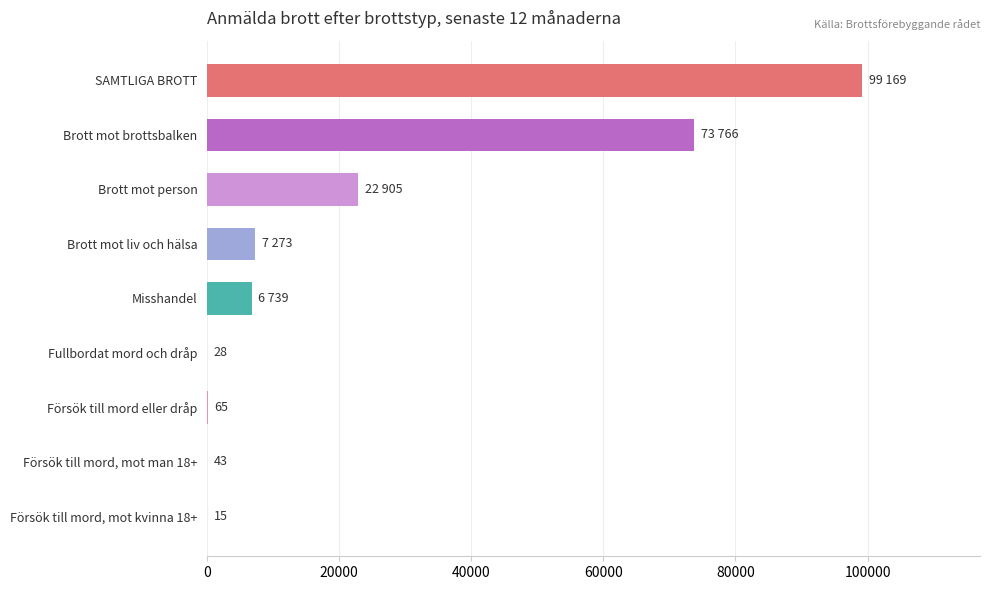

At which category does the chart reach its peak across all series?

SAMTLIGA BROTT